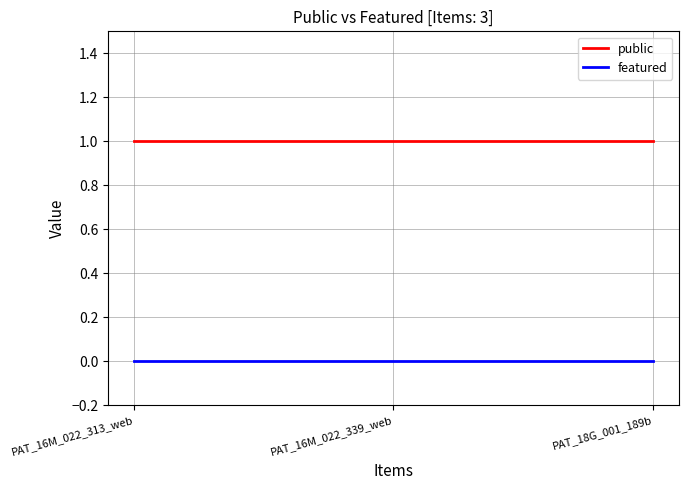

What are all the series names shown in the legend?

public, featured